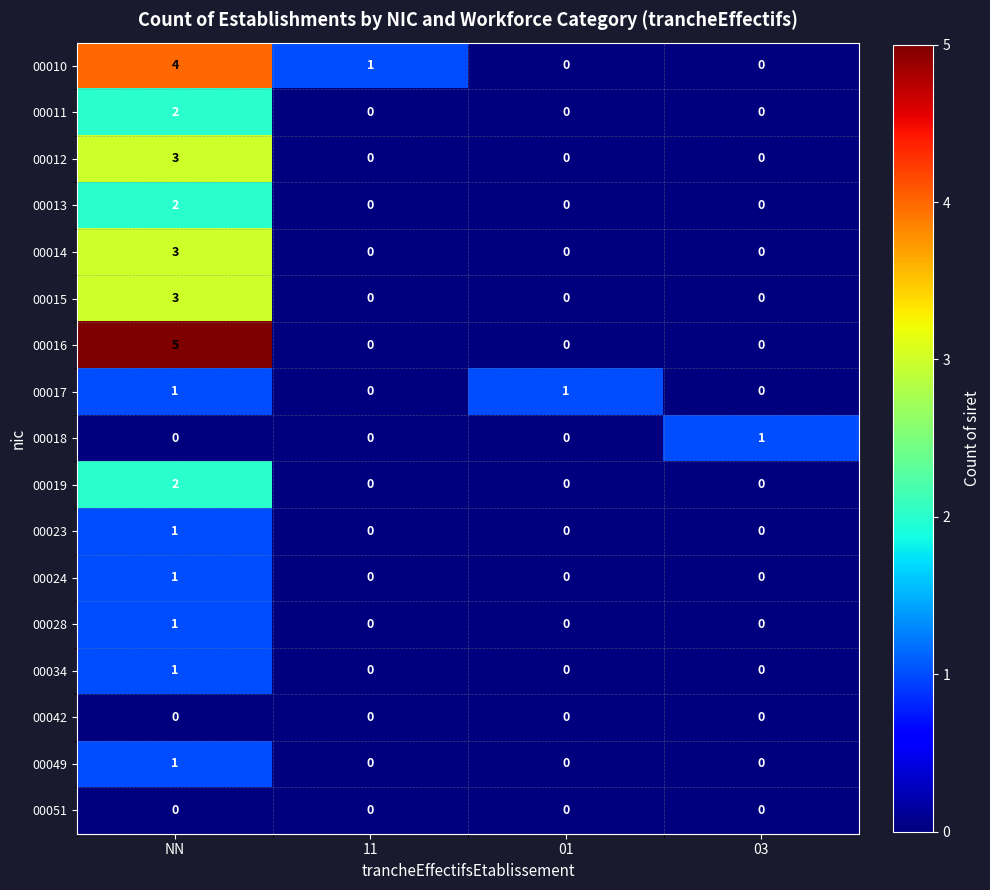

At how many categories does at least one series exceed 0?

4